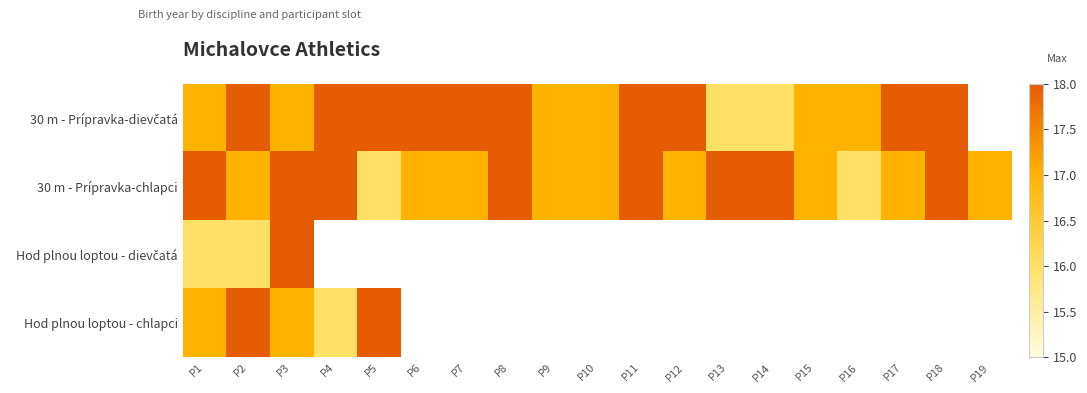

What is the minimum value shown in the chart?

16.0